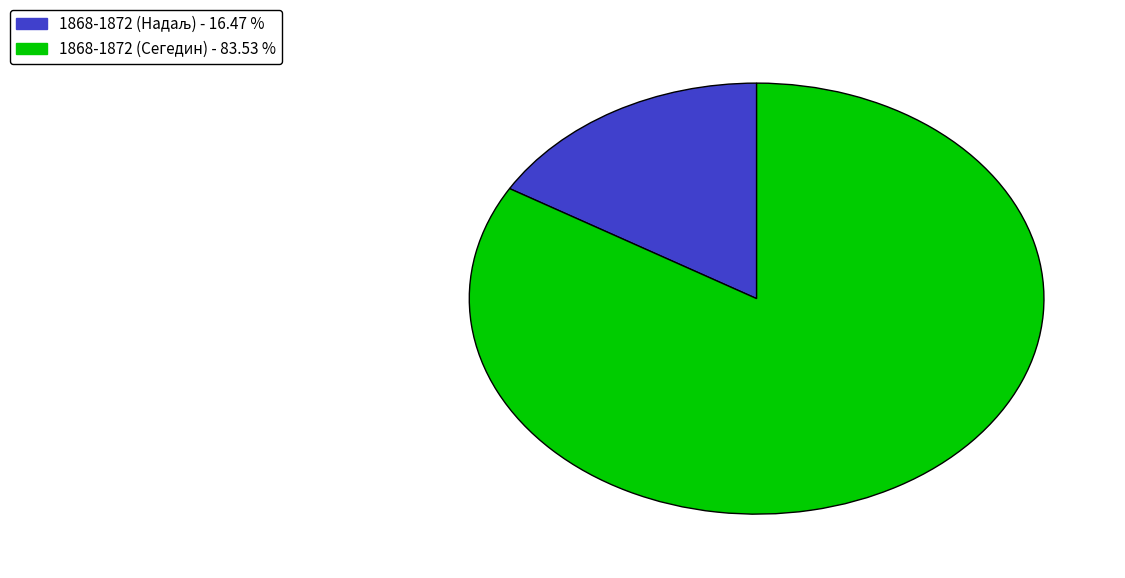

Which slice is the largest?

1868-1872 (Сегедин)